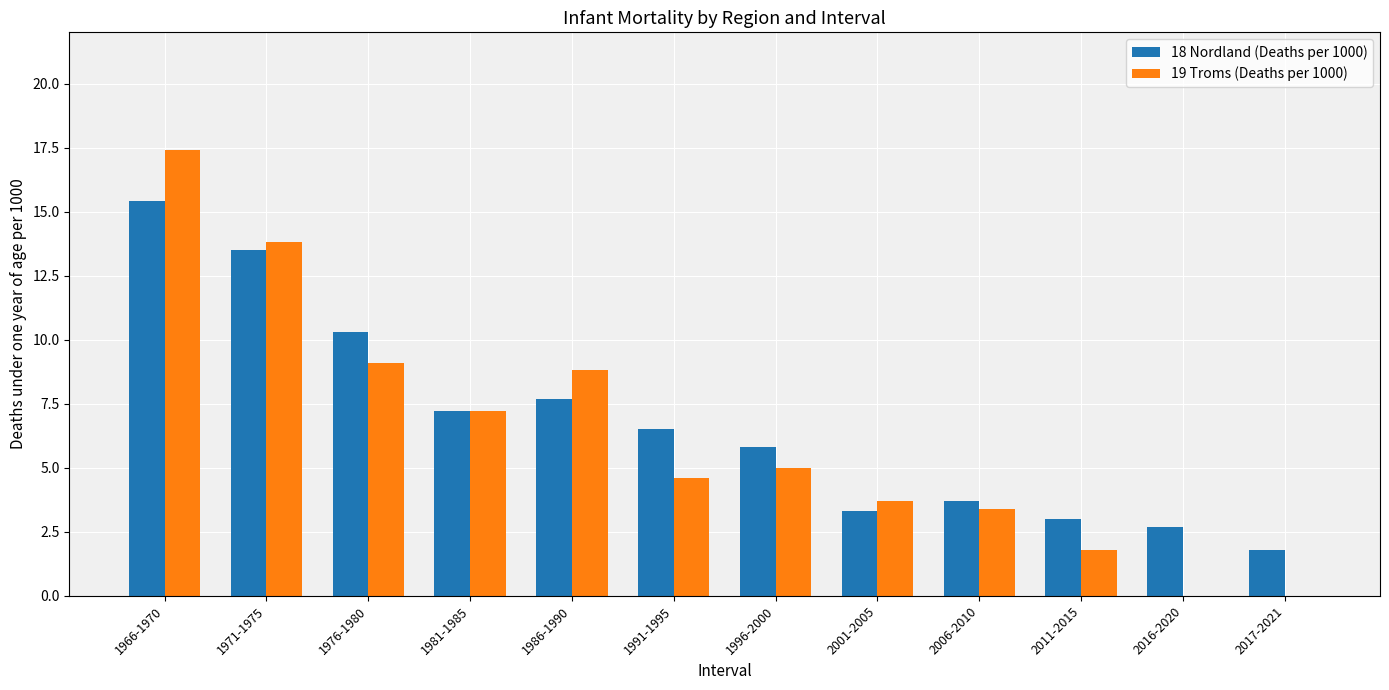

What is the sum of the 18 Nordland (Deaths per 1000) values at 1996-2000 and 1971-1975?

19.3